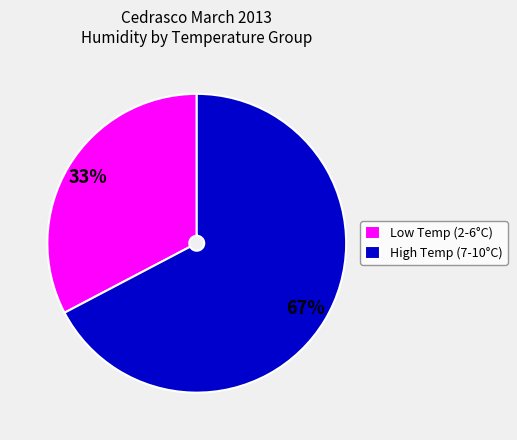

To the nearest percent, what portion does Low Temp (2-6°C) represent?

33%